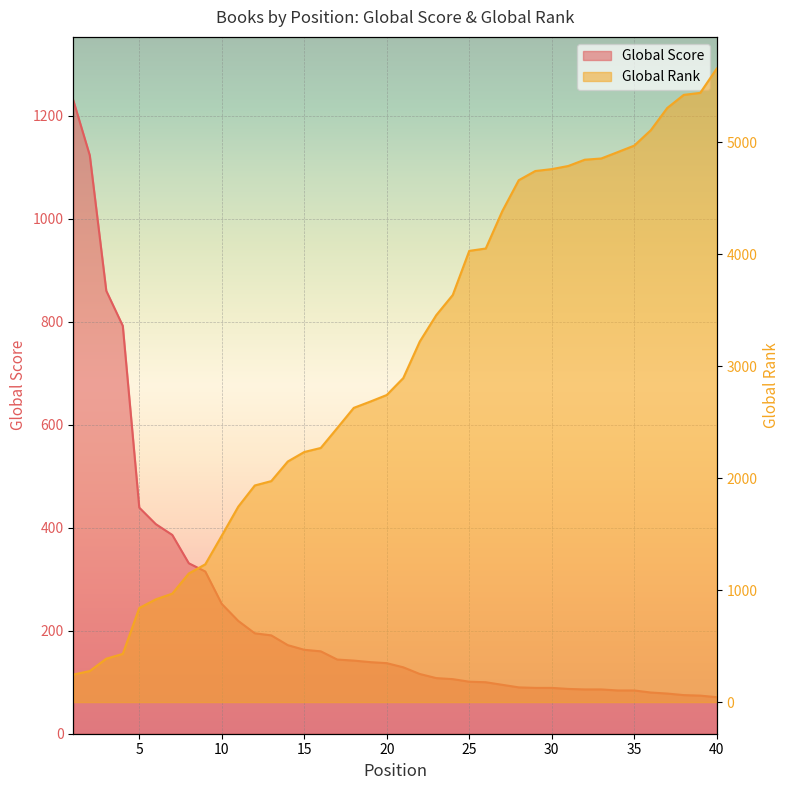

Does the chart display data point markers on the line(s)?

No